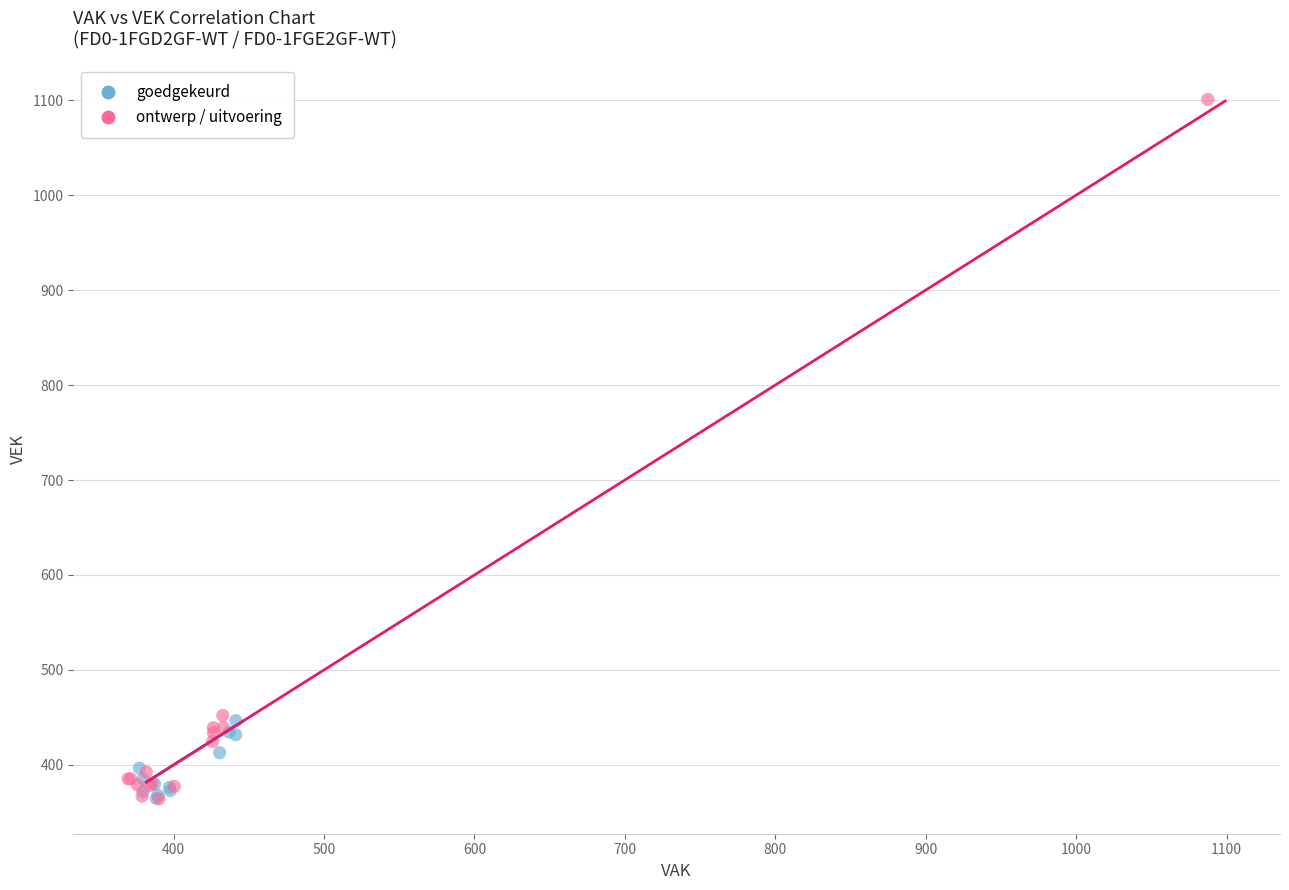

Which series contains the highest Y value?

ontwerp / uitvoering